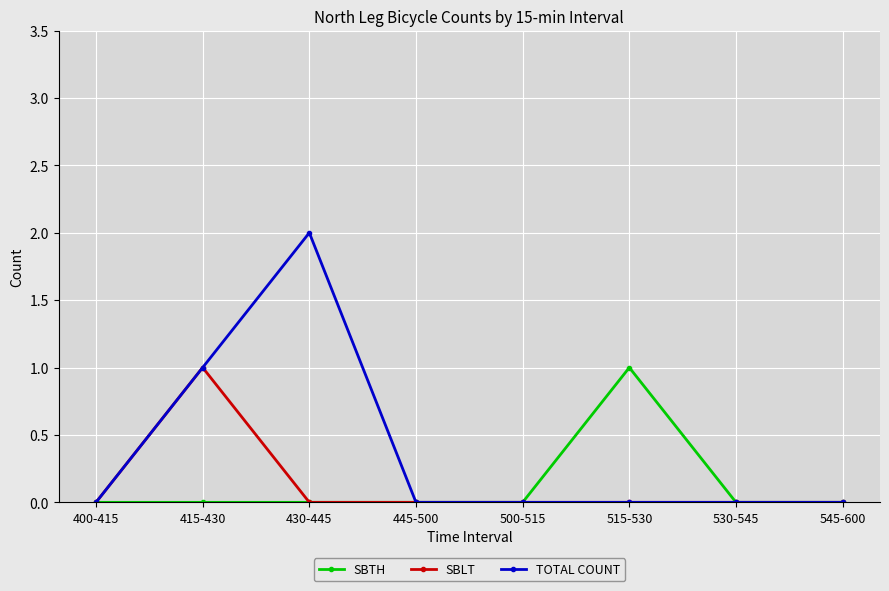

Where is the first local maximum for SBLT?

415-430